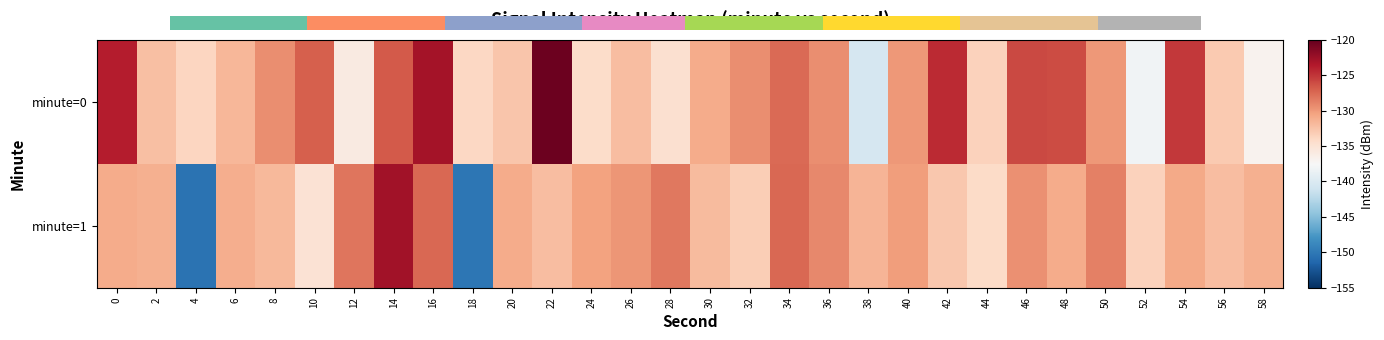

How many categories are shown in the chart?

30